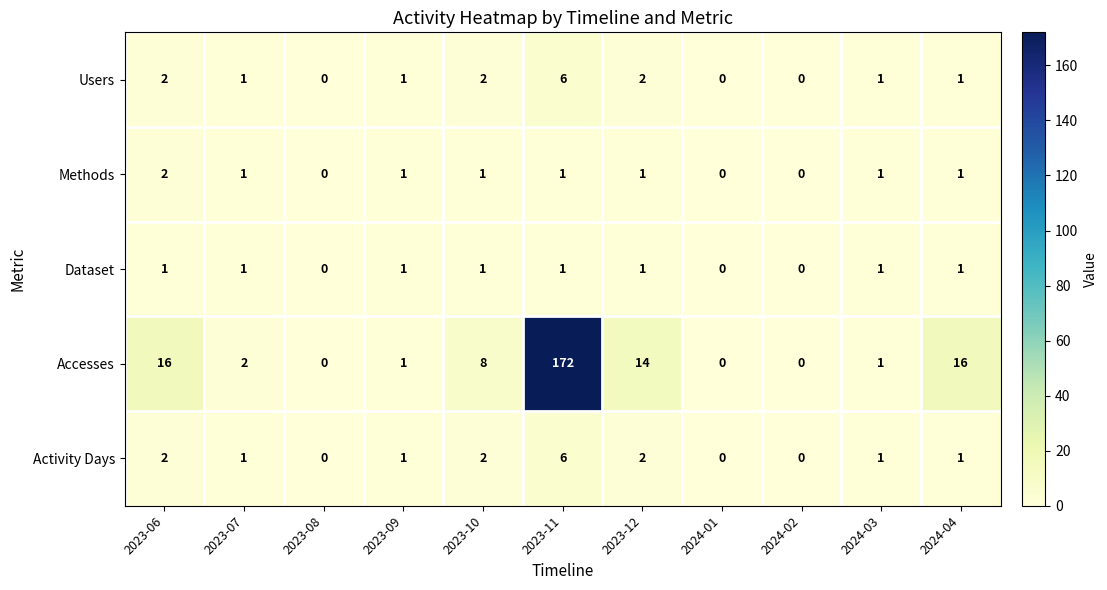

What is the maximum value shown in the chart?

172